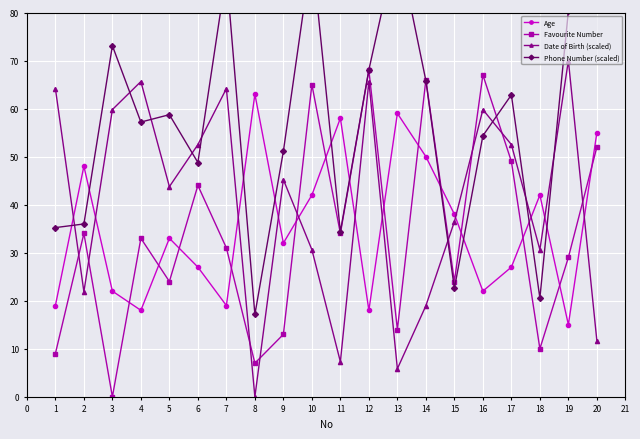

What is the lowest value of the Age series?

15.0